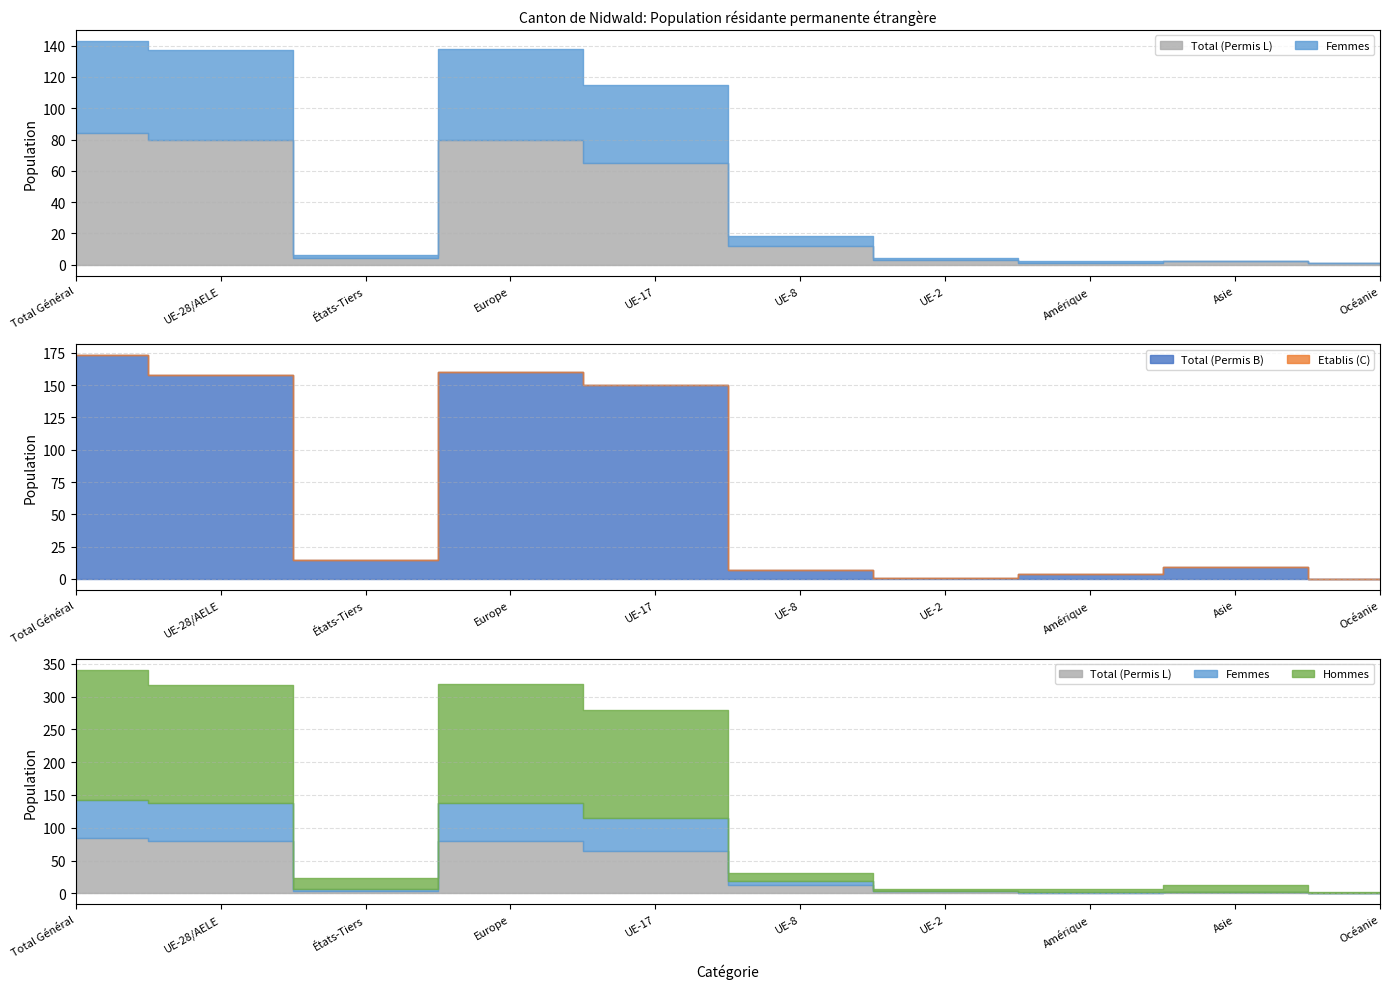

What is the label of the 5th point from the left?

UE-17